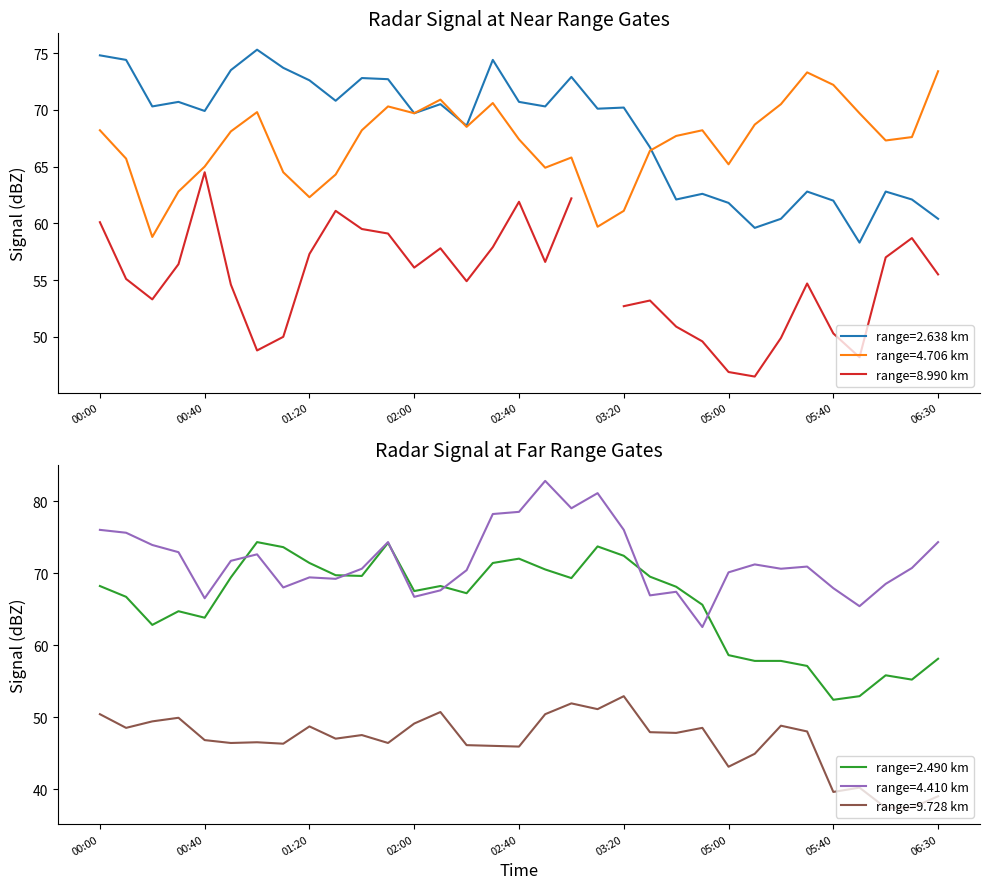

Which category has the highest value in the 2.490 series?

2003/10/04 01:00